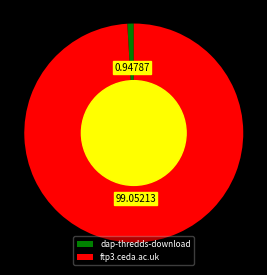

Combined, do ftp3.ceda.ac.uk and dap-thredds-download account for over 50%?

Yes